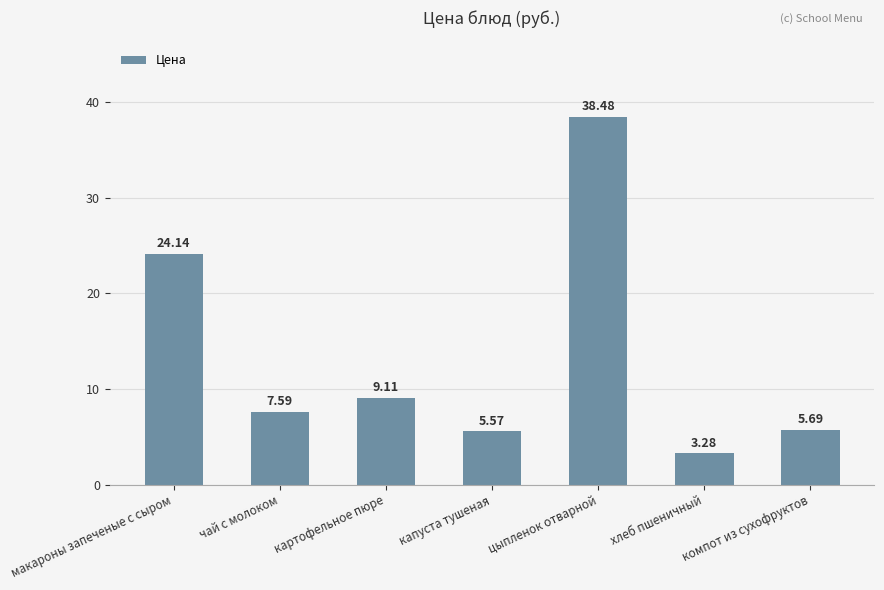

What is the maximum value shown in the chart?

38.5